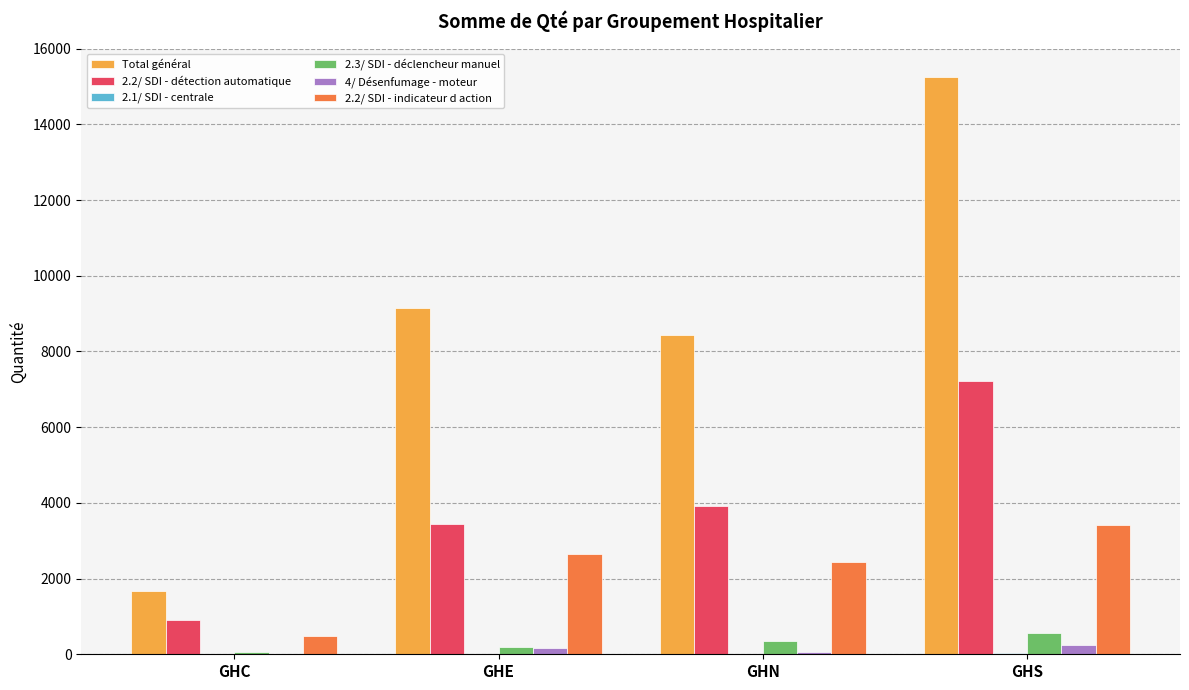

At which category is the sum across all series the highest?

GHS